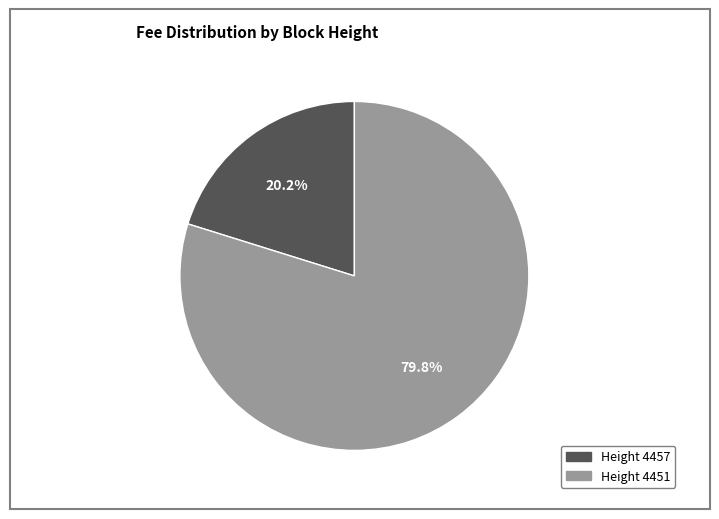

How many slices are in this pie chart?

2